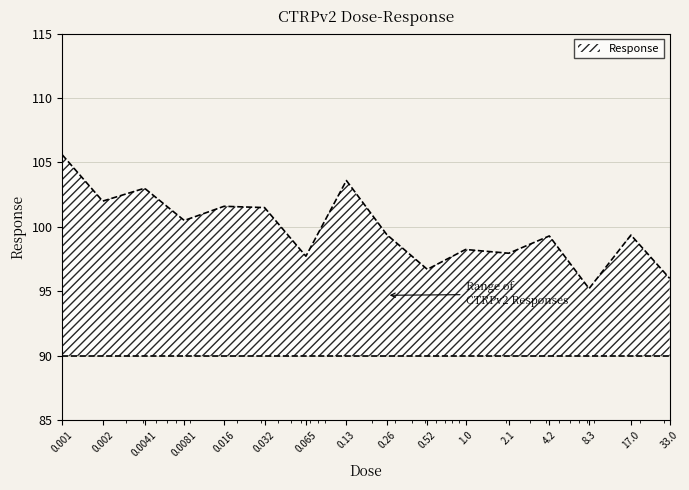

What is the maximum value shown in the chart?

105.6